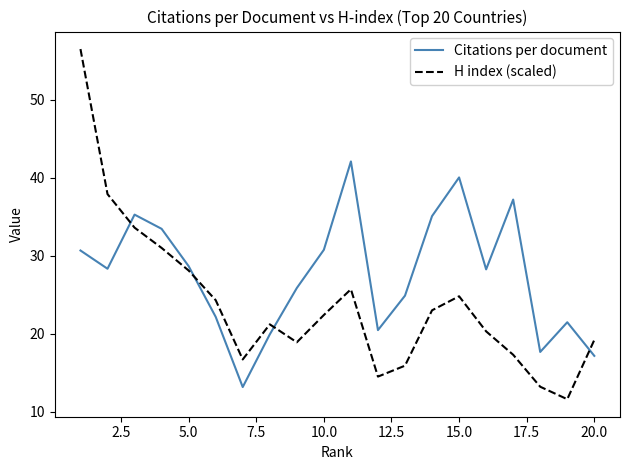

Which series ends up on top after the final intersection of H index (scaled) and Citations per document?

H index (scaled)